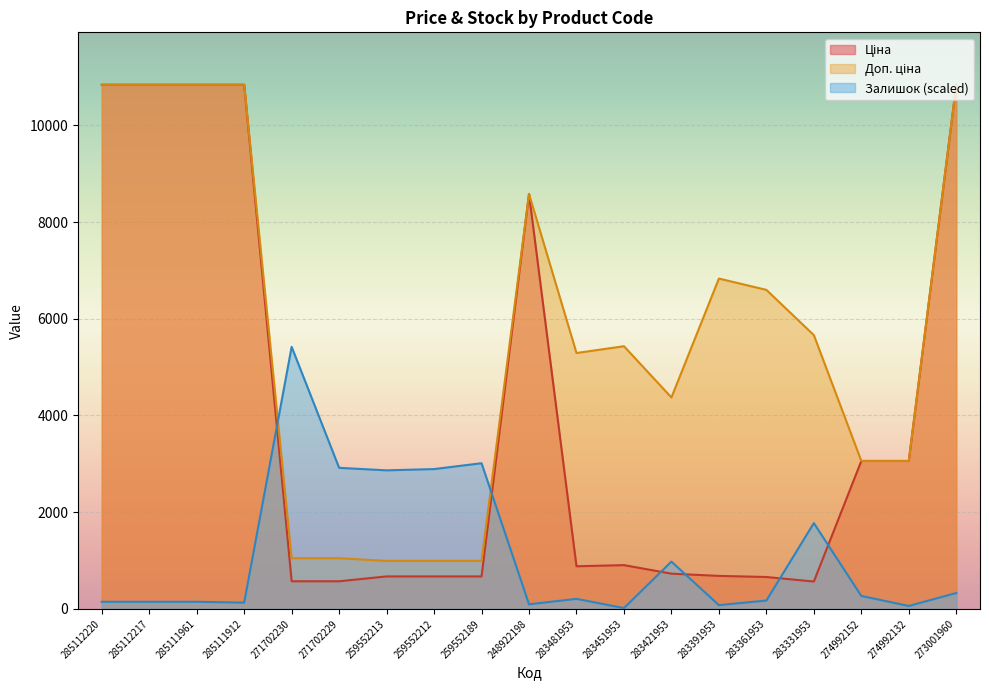

Which series has the widest spread of values?

Ціна